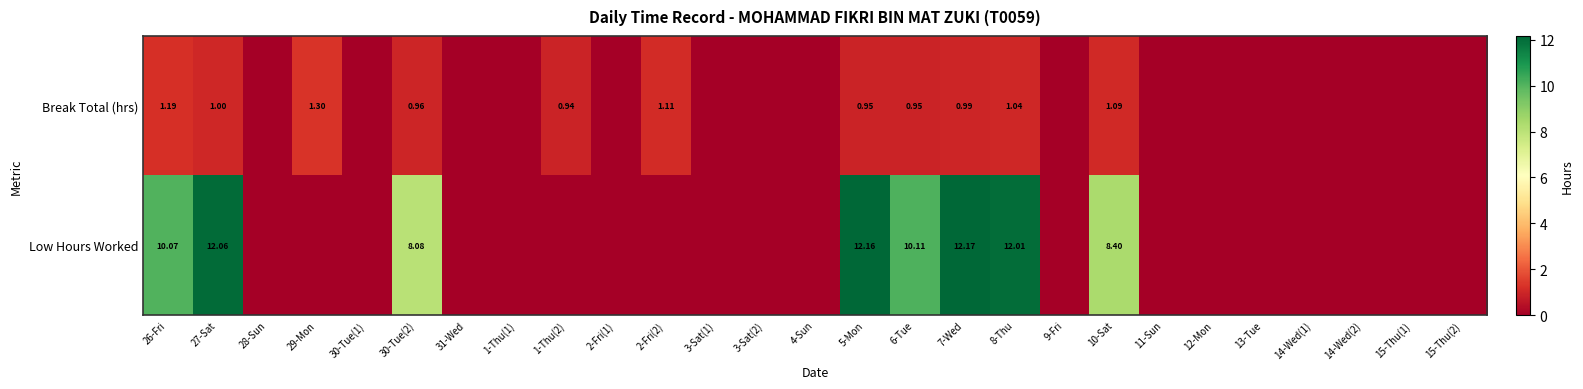

At 5-Mon, list the series in order from largest to smallest.

Low Hours Worked, Break Total (hrs)